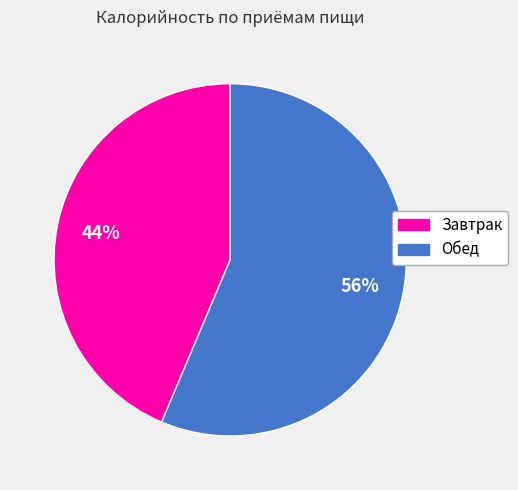

Do Завтрак and Обед together represent more than half of the pie?

Yes